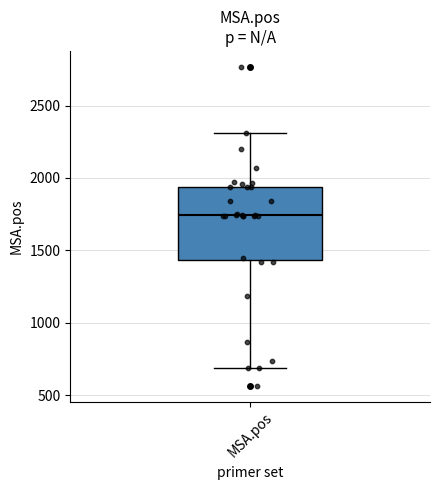

Transcribe this box plot: give where the median line is, the range the box spans, and where the two whiskers end, as read against the y-axis. The values are not printed on the chart, so give them approximately, as read against the axis.

median 1750, box 1450 to 1950, whiskers 700 to 2300